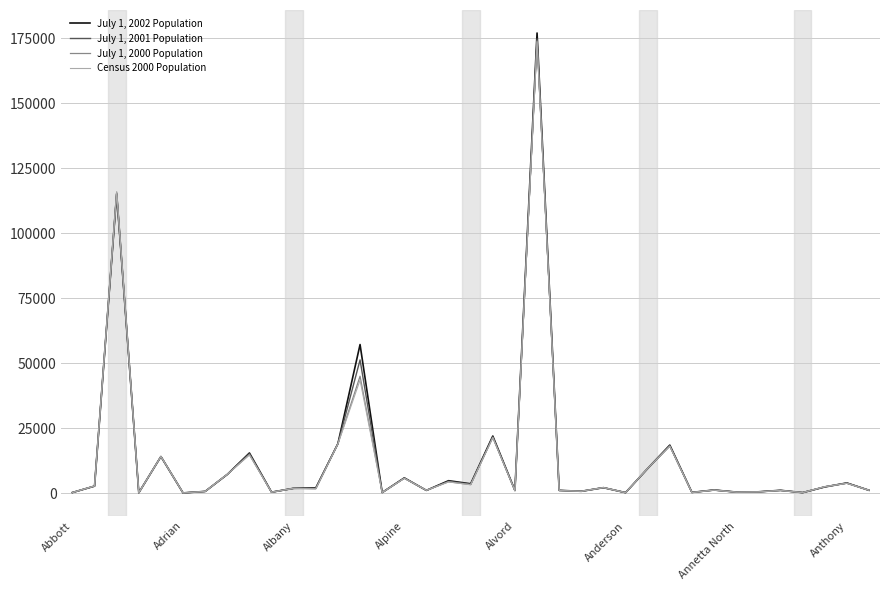

Rank the series by their maximum value, from highest to lowest.

July 1, 2002 Population, July 1, 2001 Population, July 1, 2000 Population, Census 2000 Population